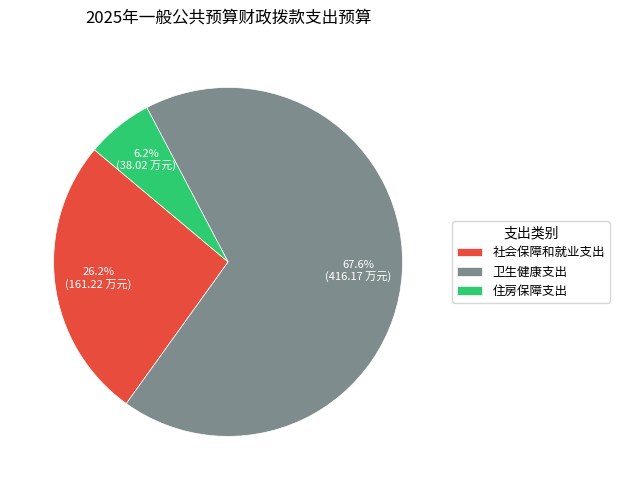

Between 住房保障支出 and 卫生健康支出, which is larger?

卫生健康支出